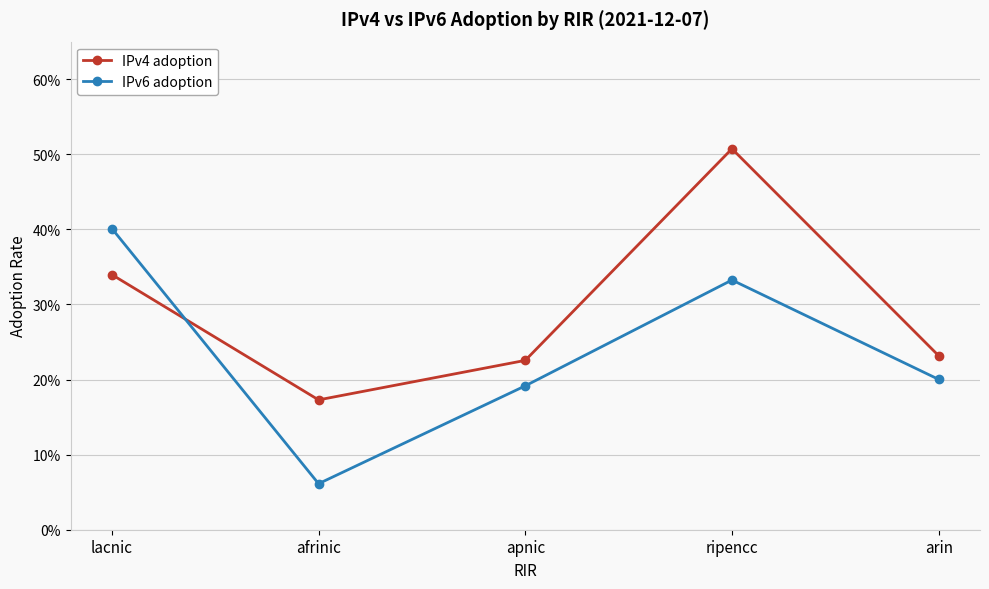

At which label is IPv4 adoption closest to 0?

afrinic